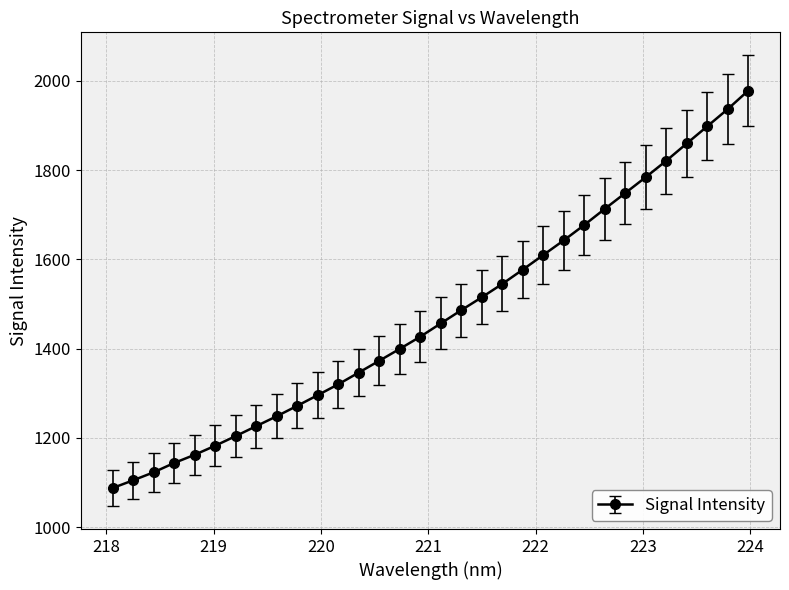

What is the sum of all values?

47168.3